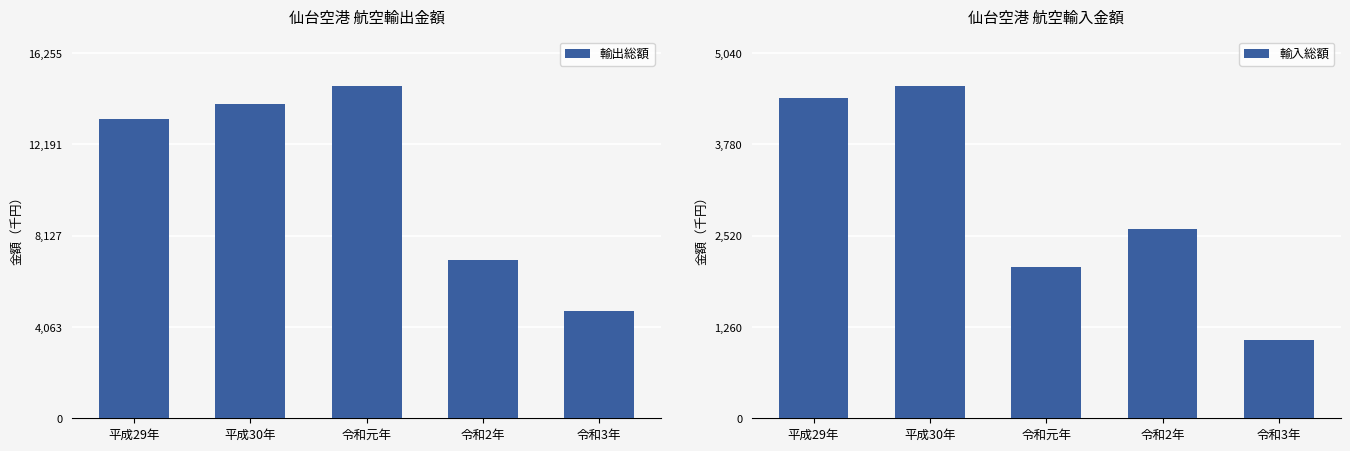

At which category is the sum across all series the highest?

平成30年